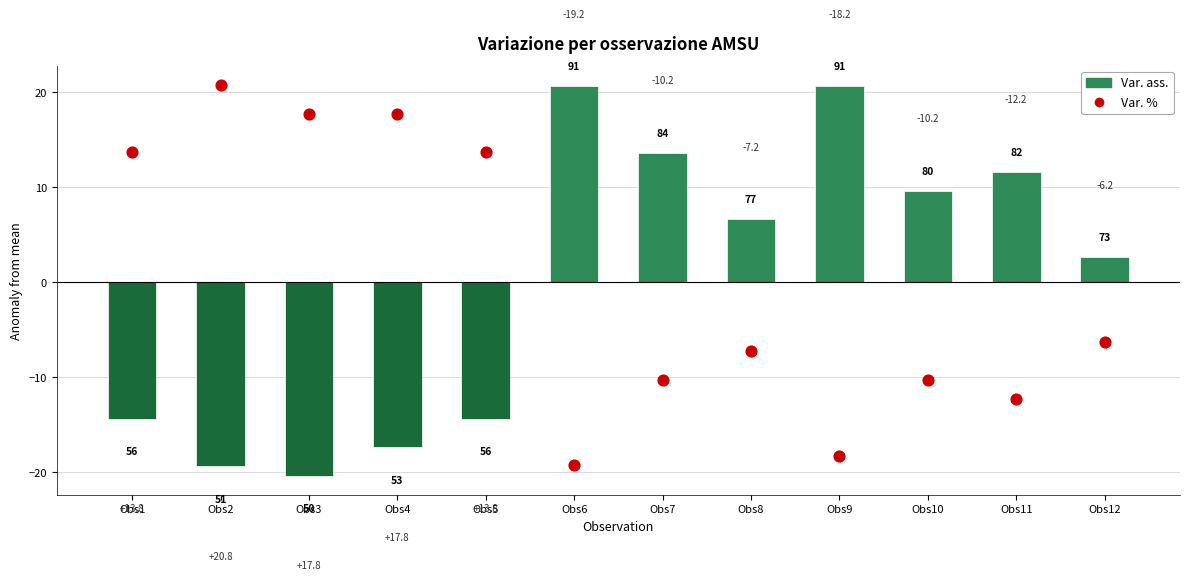

Which series has the largest total across all categories?

Var. ass. (Wind)